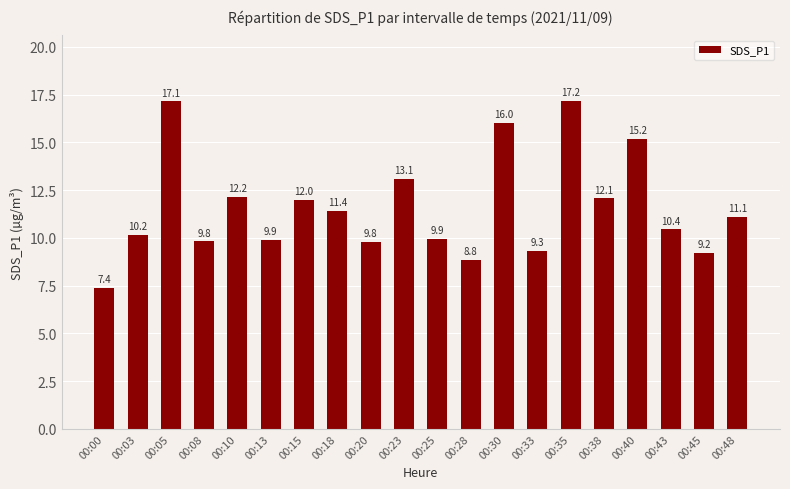

Approximately how many times larger is the value at 00:25 compared to 00:23?

0.8